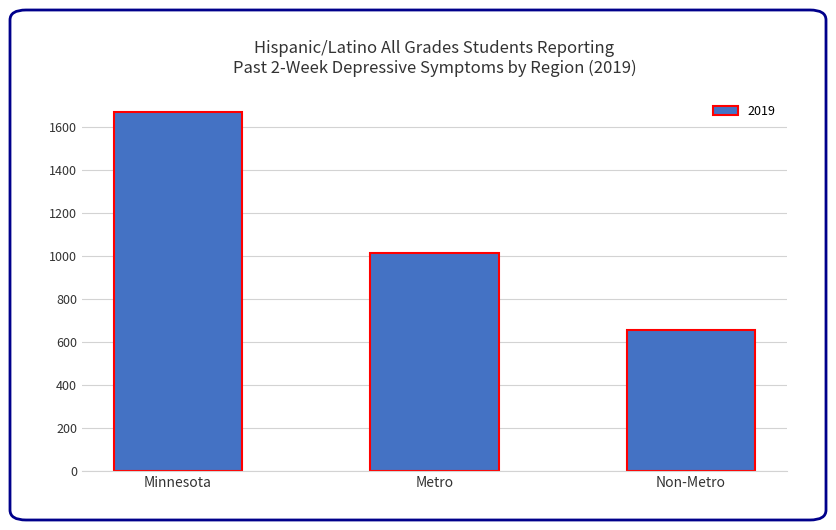

What is the value of the 3rd bar from the left?

655